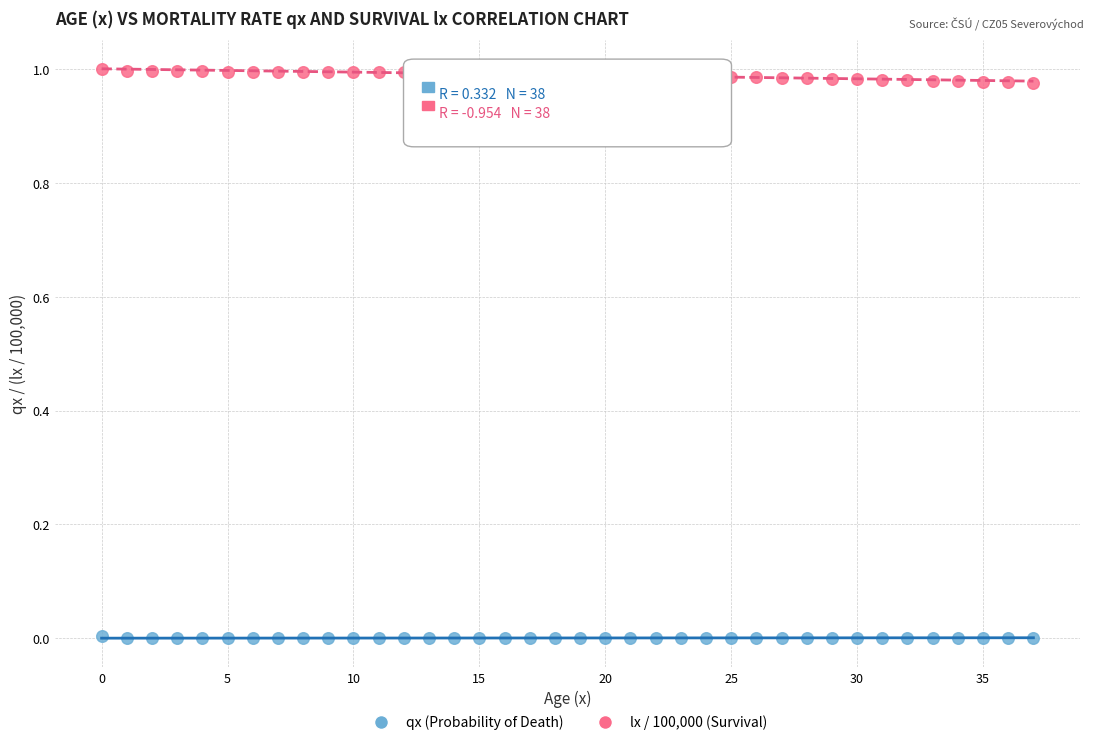

Which series contains the lowest Y value?

qx (Probability of Death)